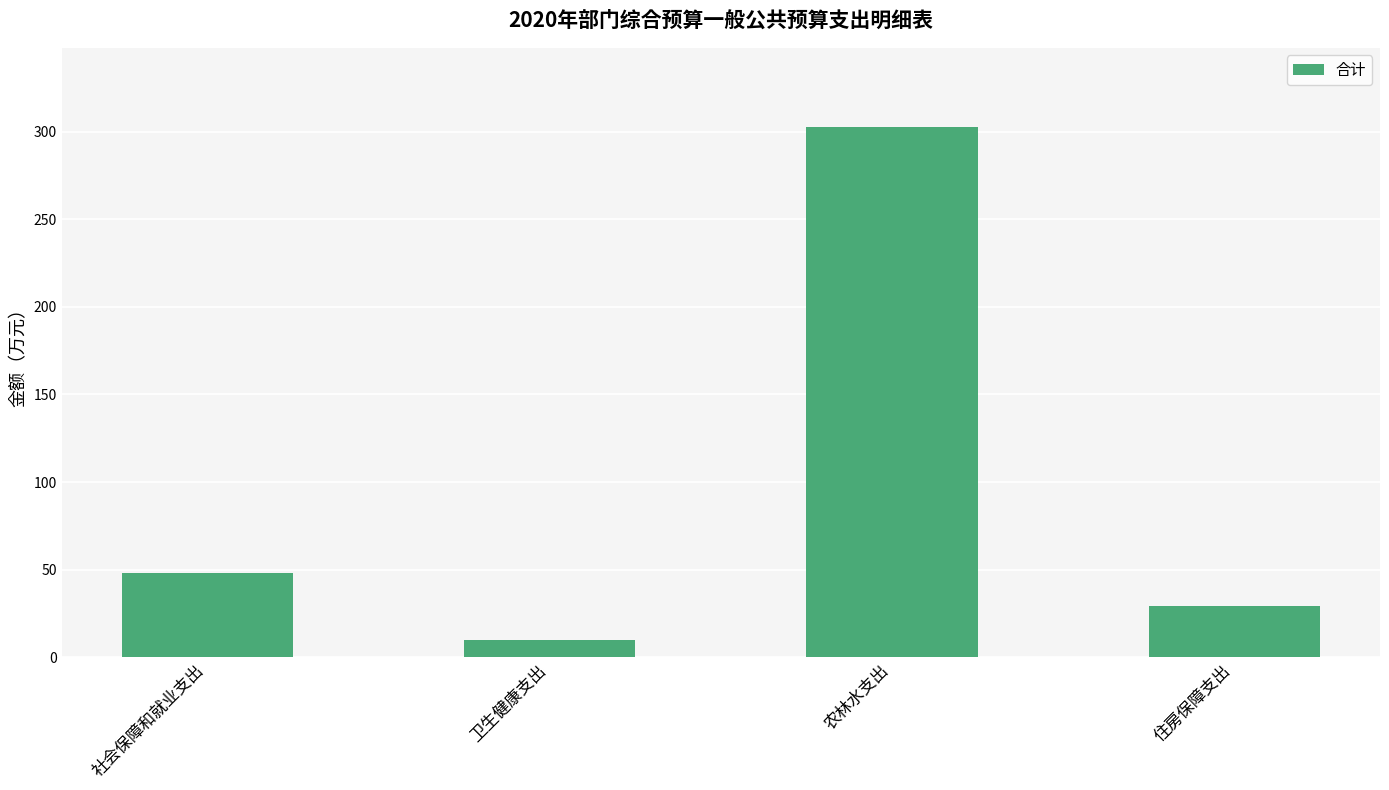

Rank the categories by value from highest to lowest.

农林水支出, 社会保障和就业支出, 住房保障支出, 卫生健康支出